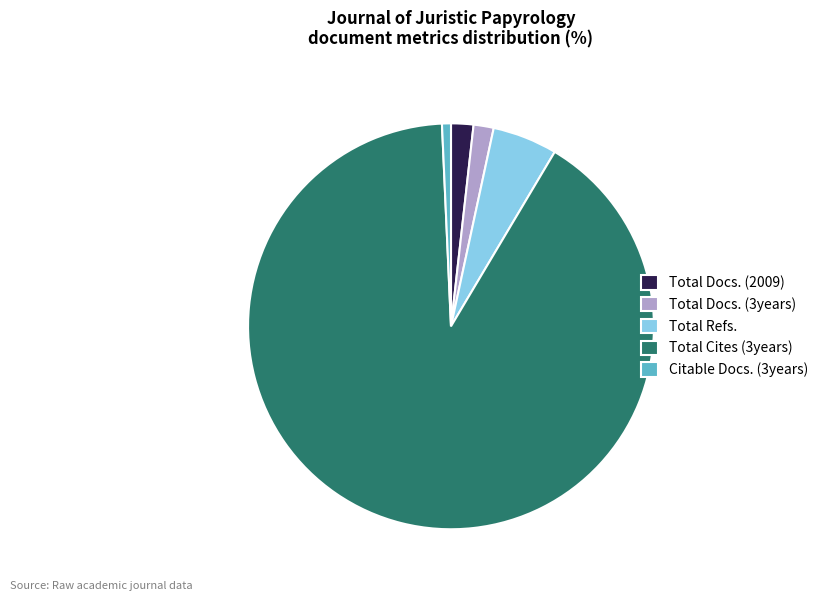

True or false: Total Docs. (3years) accounts for 2% of the total.

True